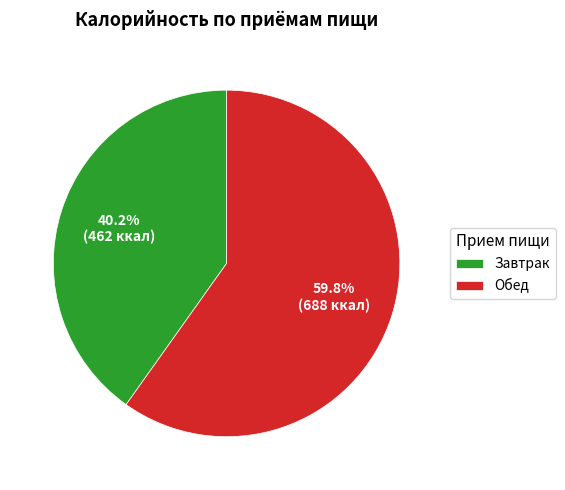

Is there a majority slice in this chart?

Yes